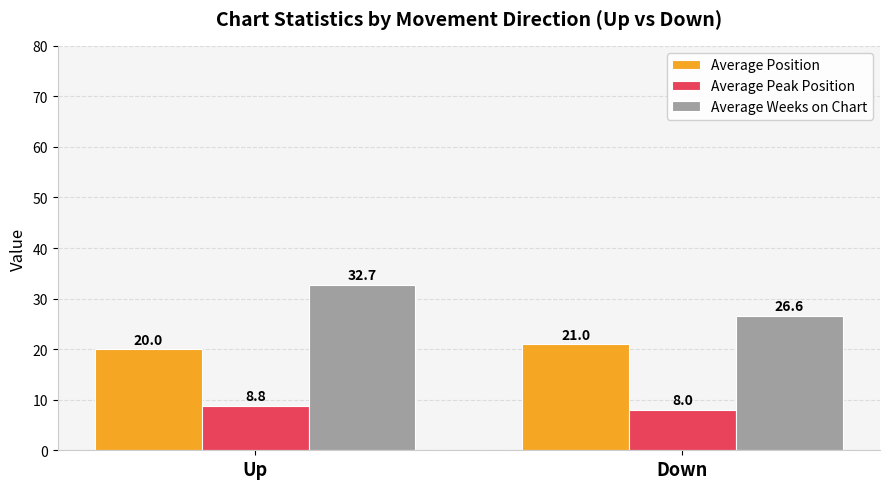

Between Up and Down, which series saw the biggest shift?

Average Weeks on Chart